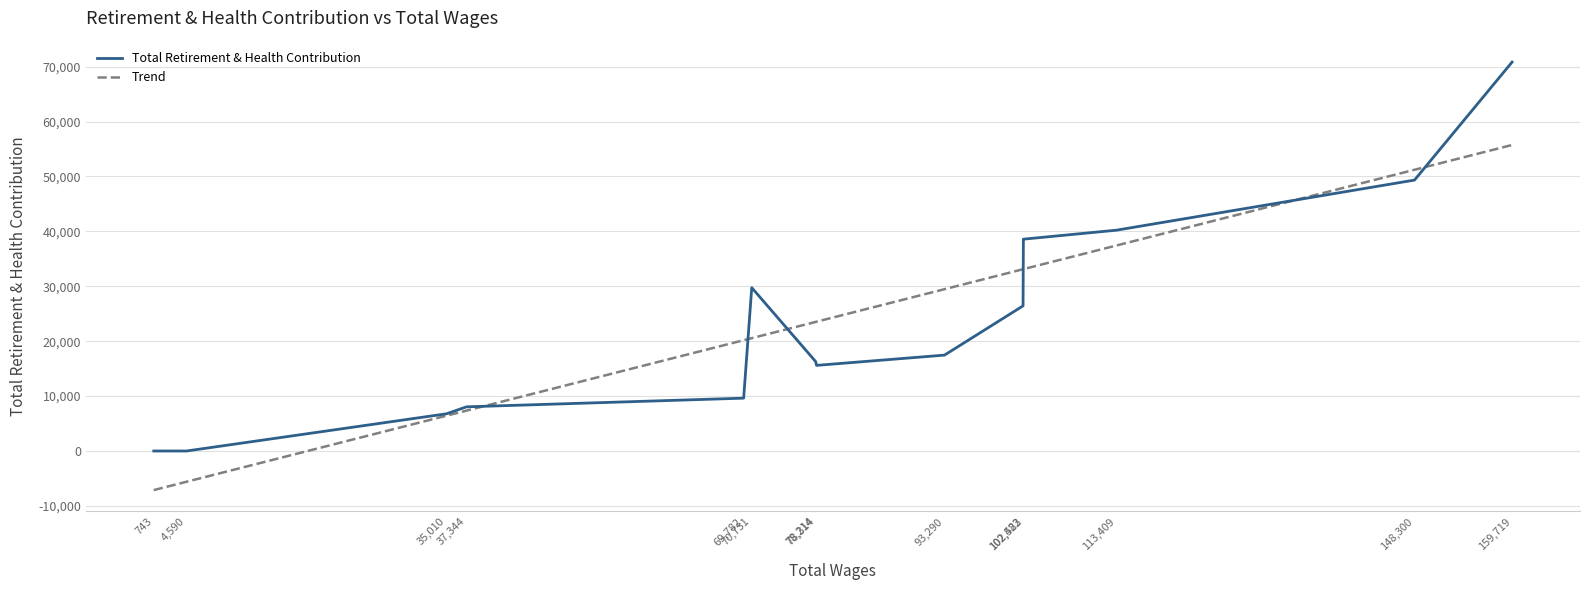

How many interior local peaks does the Total Retirement & Health Contribution series have?

1